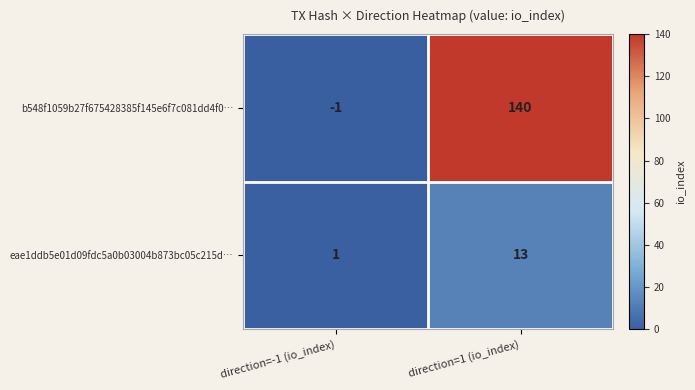

Between direction=-1 (io_index) and direction=1 (io_index), which series saw the biggest shift?

b548f1059b27f675428385f145e6f7c081dd4f0…